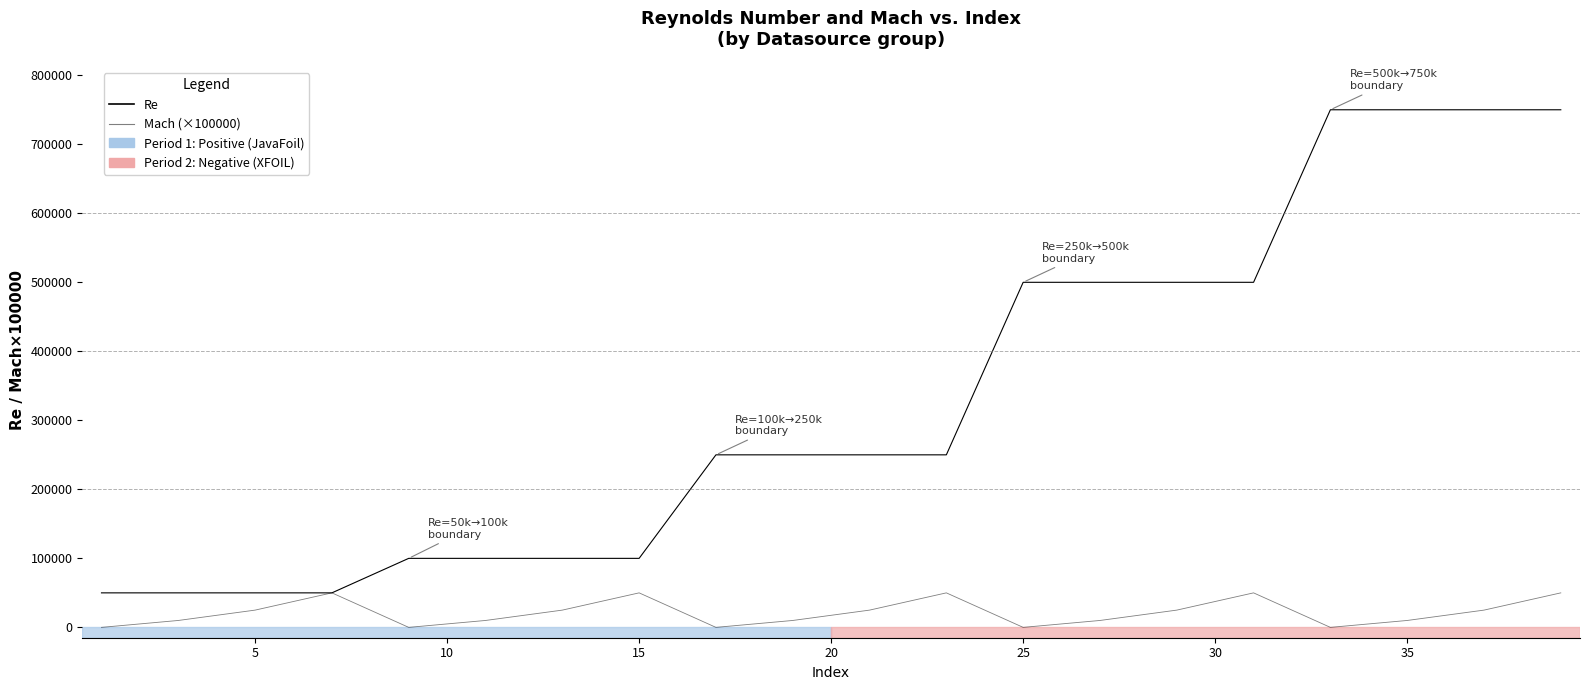

True or false: Re and Mach (×100000) intersect in this chart.

False